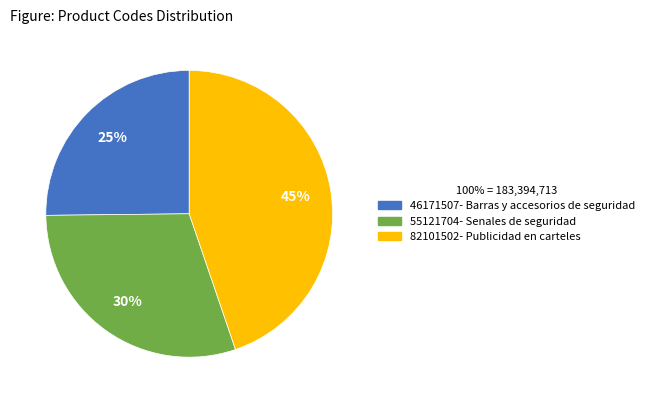

Which category has the biggest portion of the pie?

82101502- Publicidad en carteles